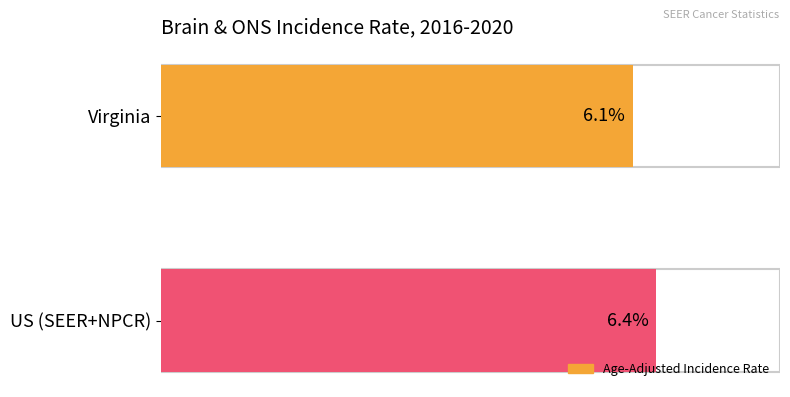

How many bars are there in total?

2